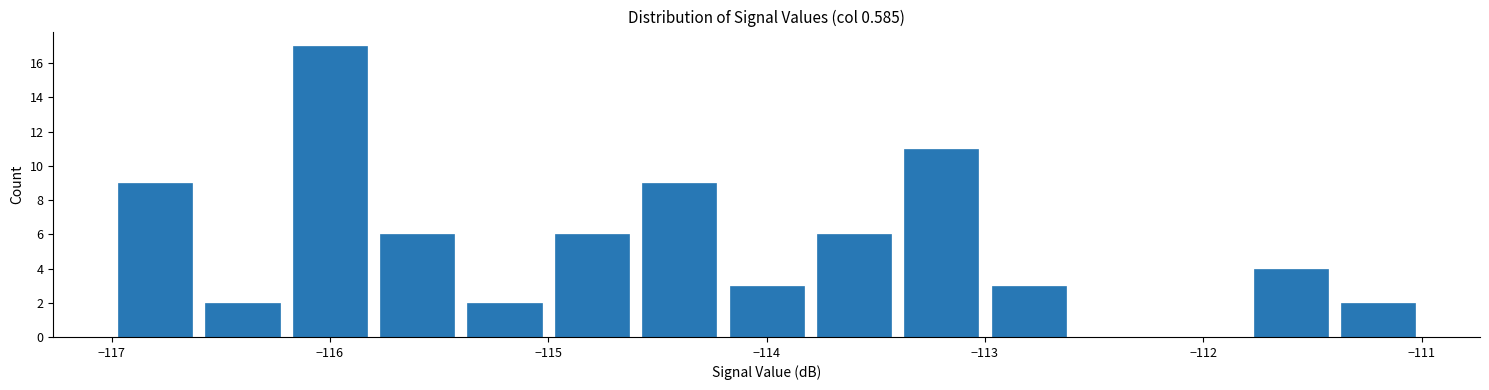

How tall is the bar that spans -115.8 to -115.4 on the x-axis? The values are not printed on the chart, so give them approximately, as read against the axis.

6